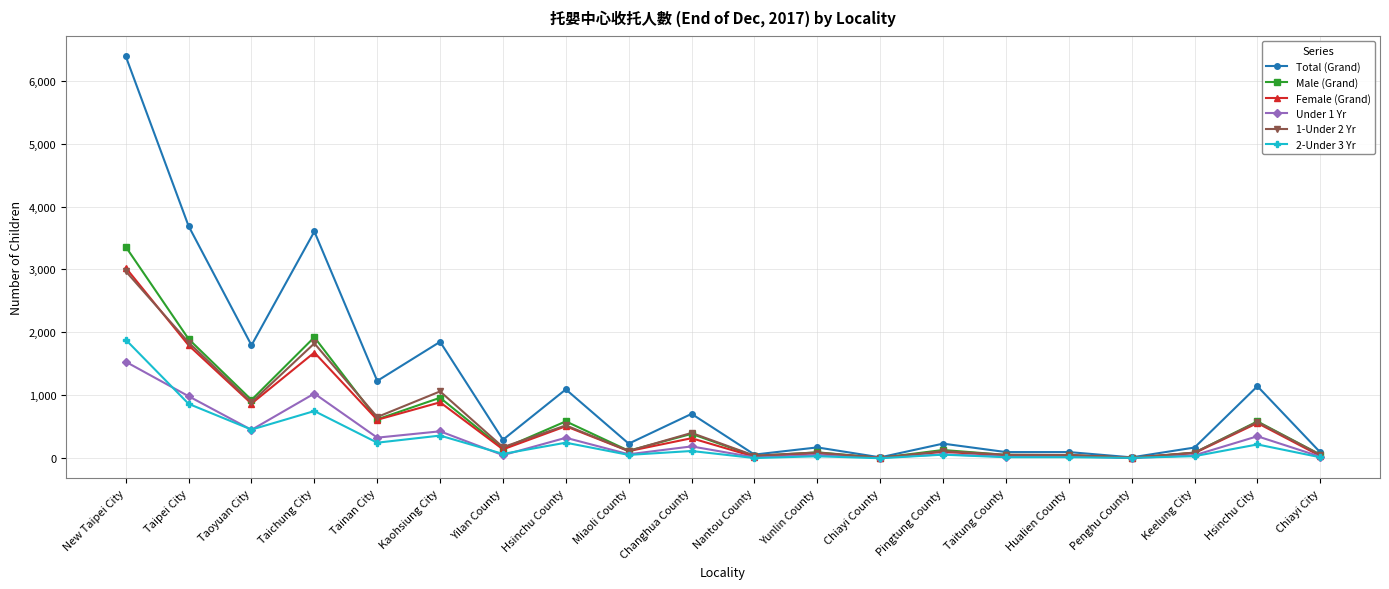

True or false: 1-Under 2 Yr has more than 0 interior local peaks.

True